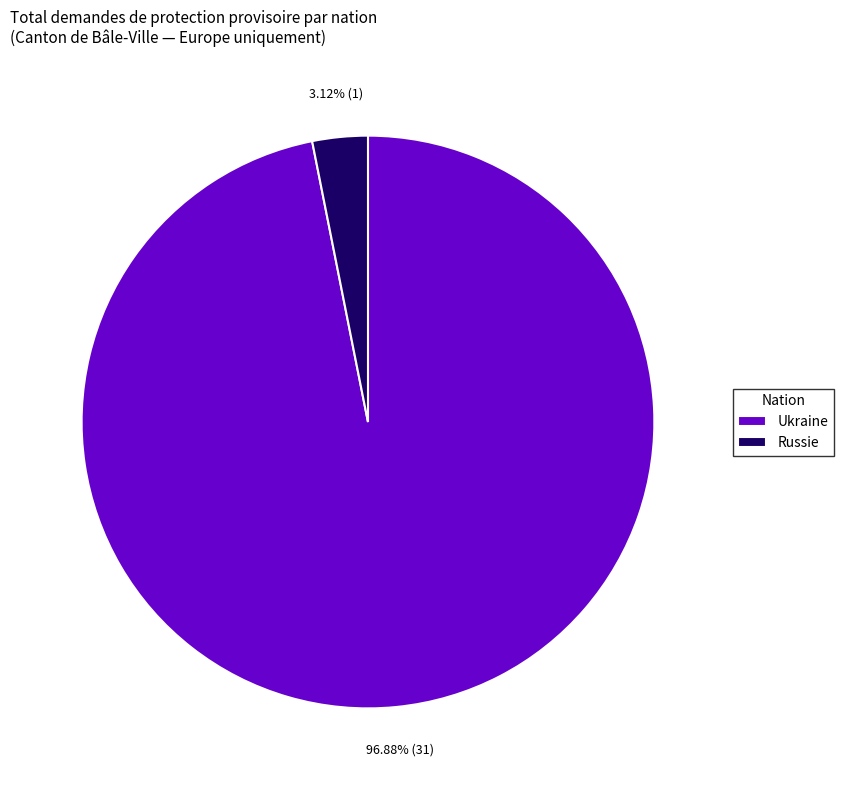

Which category accounts for the majority?

Ukraine